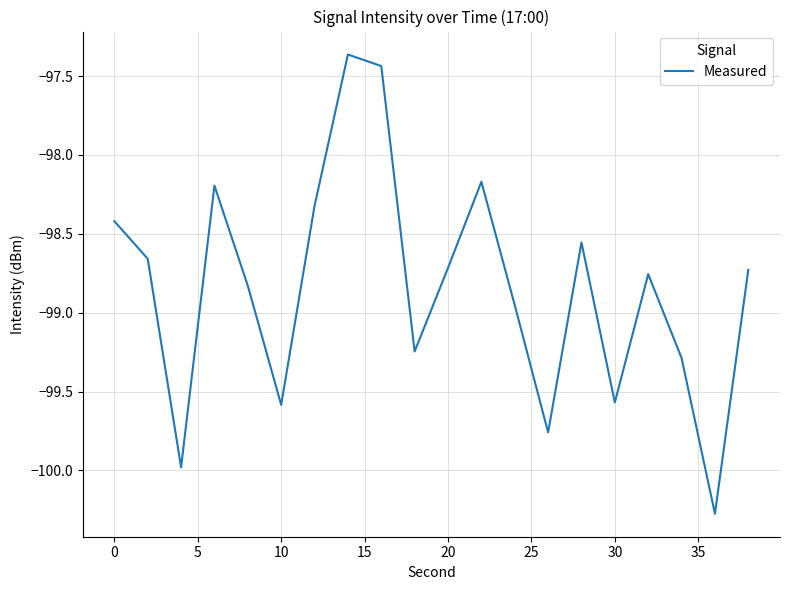

What is the difference between the maximum and minimum values?

2.9